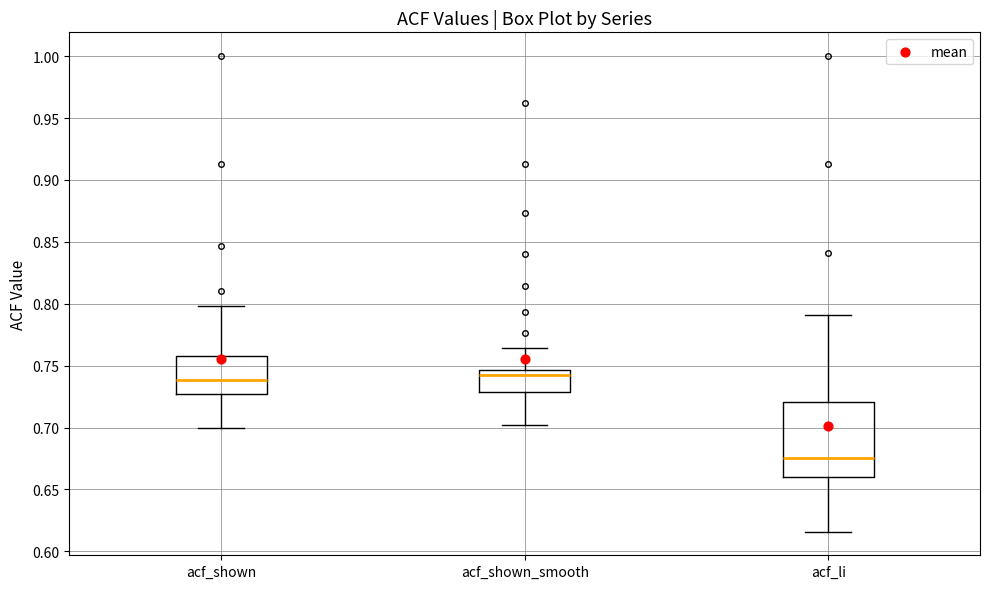

Reading left to right, transcribe this box plot: for each box, give where its median line is, the range the box spans, and where its two whiskers end, as read against the y-axis. The values are not printed on the chart, so give them approximately, as read against the axis.

acf_shown: median 0.740, box 0.725 to 0.760, whiskers 0.700 to 0.800
acf_shown_smooth: median 0.745 (just below the box's upper edge), box 0.730 to 0.745, whiskers 0.700 to 0.765
acf_li: median 0.675, box 0.660 to 0.720, whiskers 0.615 to 0.790